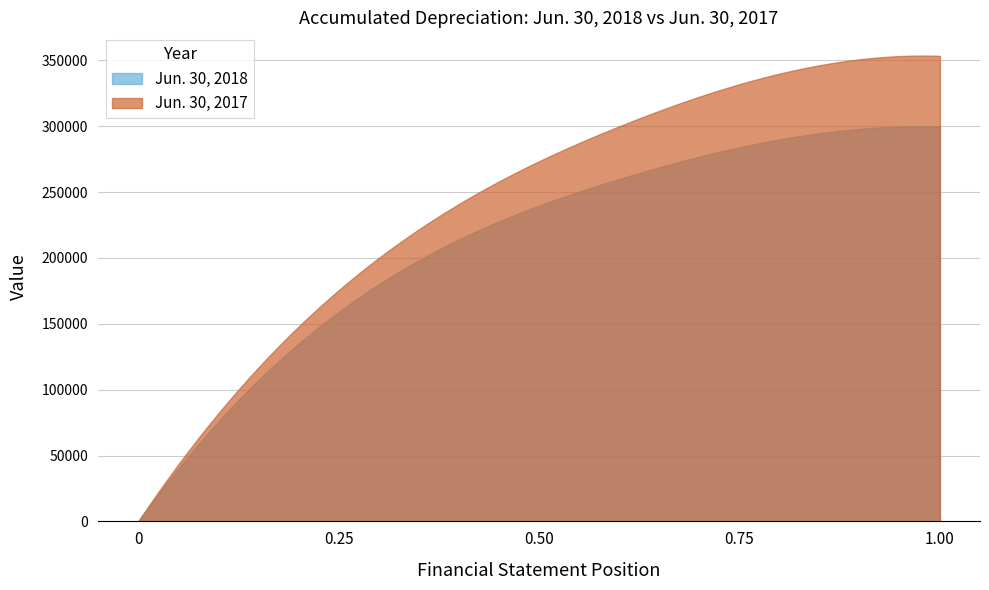

Which category has the lowest value in the Jun. 30, 2017 series?

0